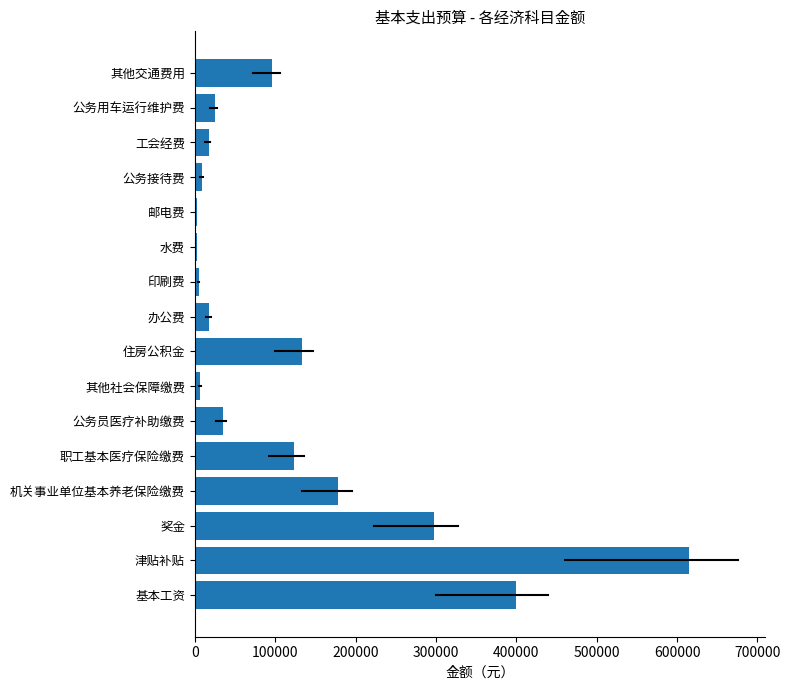

Which has a higher value, 其他社会保障缴费 or 其他交通费用?

其他交通费用